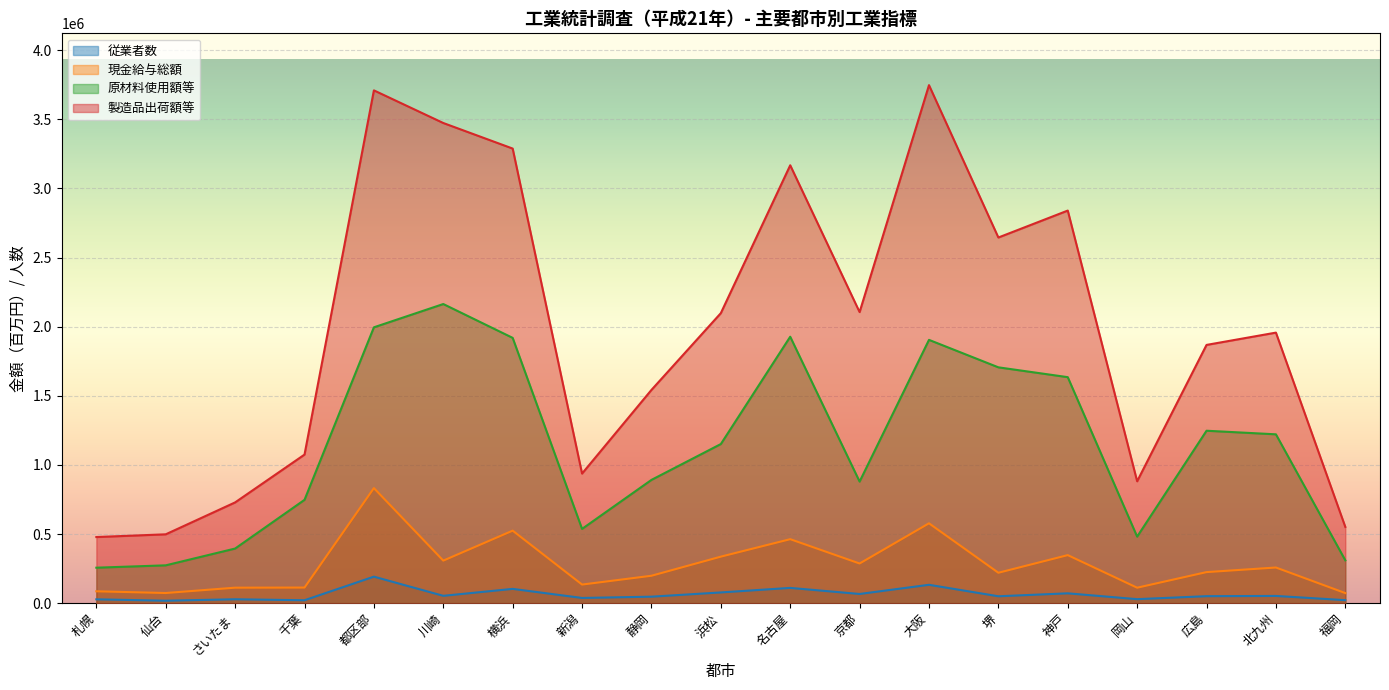

Rank the series at 札幌 from highest to lowest value.

製造品出荷額等, 原材料使用額等, 現金給与総額, 従業者数